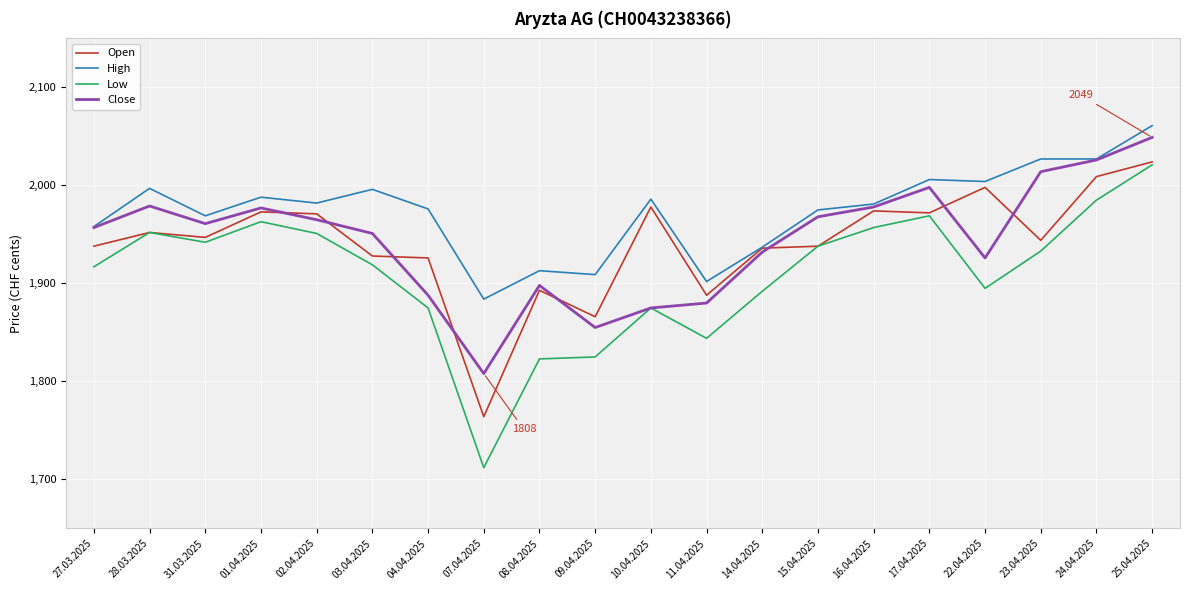

True or false: Low has a value of 413 at 02.04.2025.

False